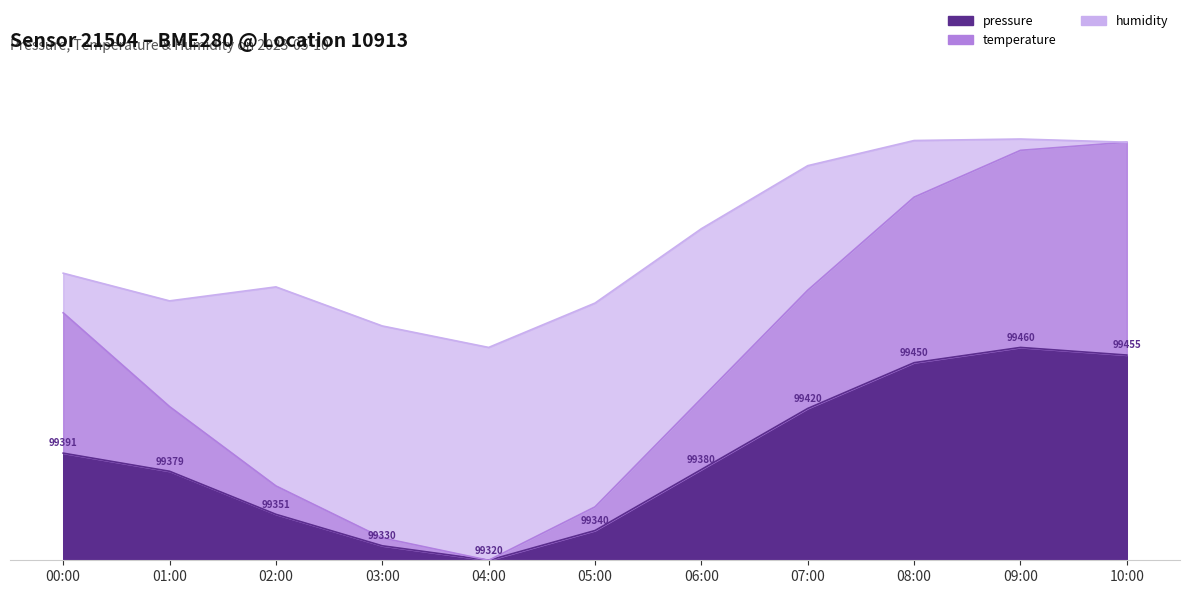

What is the label of the 9th point from the right?

02:00